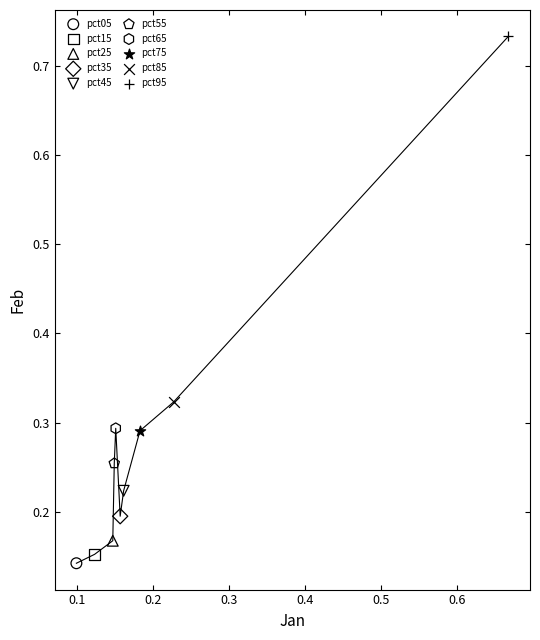

What are all the series names shown in the legend?

pct05, pct15, pct25, pct35, pct45, pct55, pct65, pct75, pct85, pct95